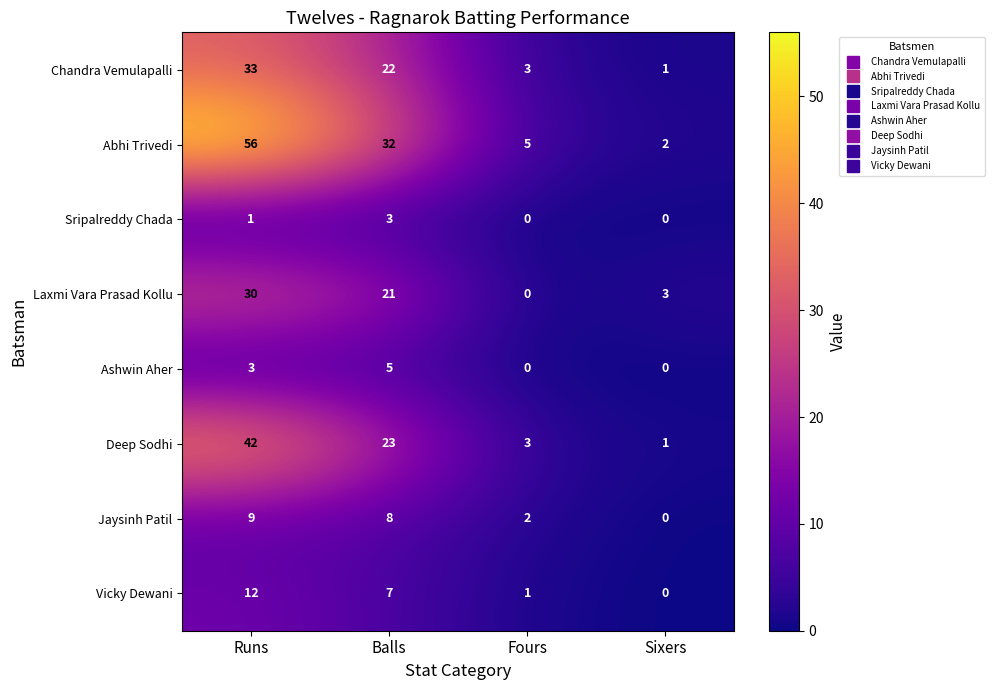

How many series are shown in this chart?

8